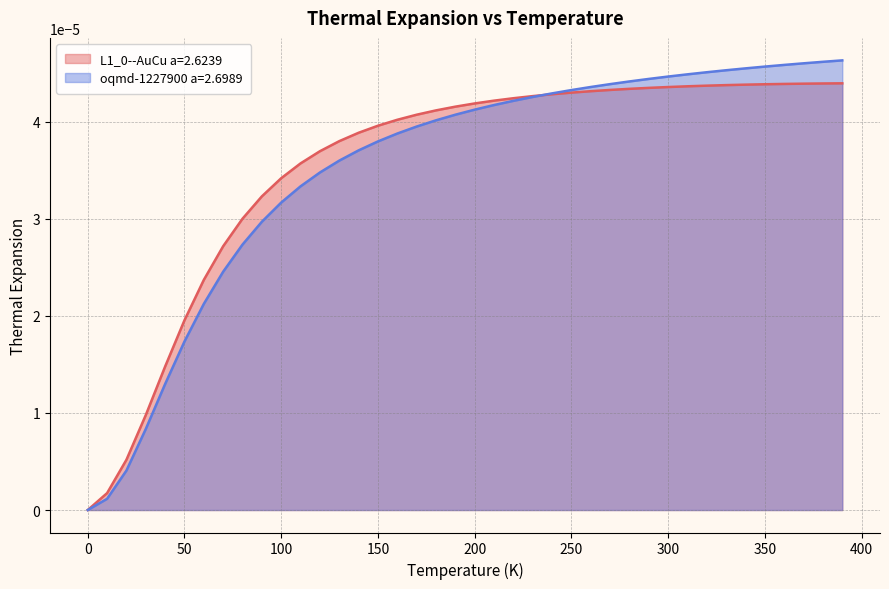

How many distinct data groups are displayed?

2